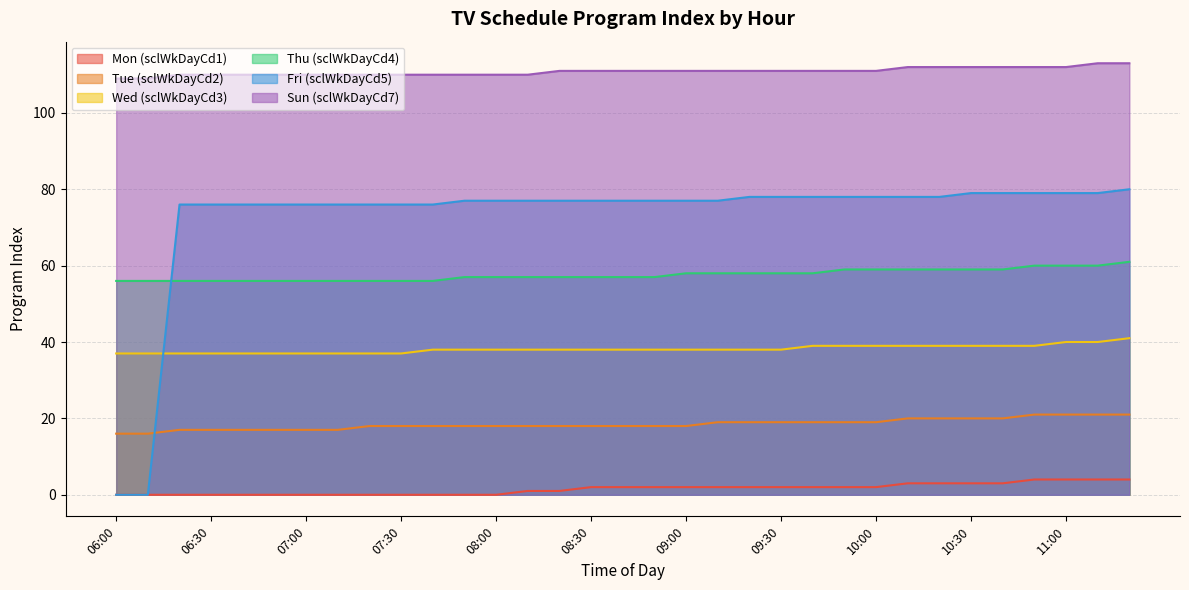

Which series has the largest total across all categories?

Sun (sclWkDayCd7)